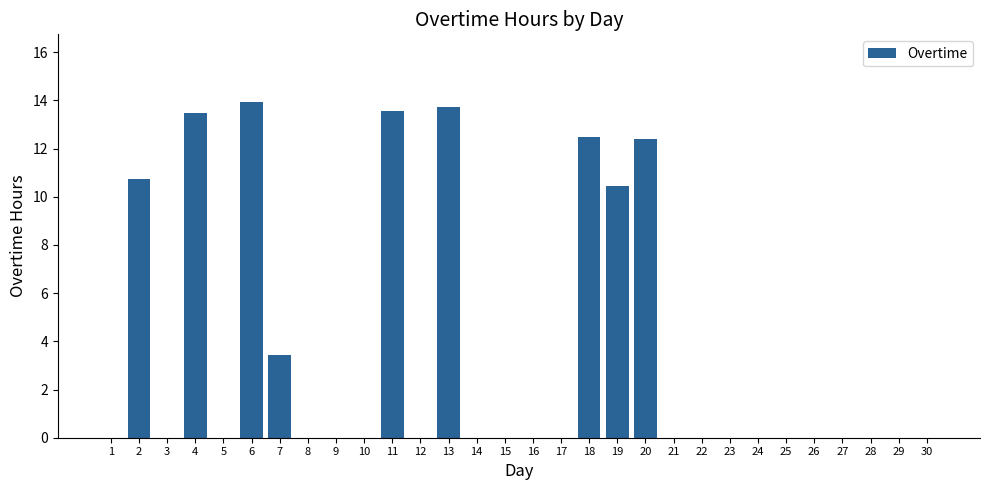

Which has a higher value, 18 or 16?

18